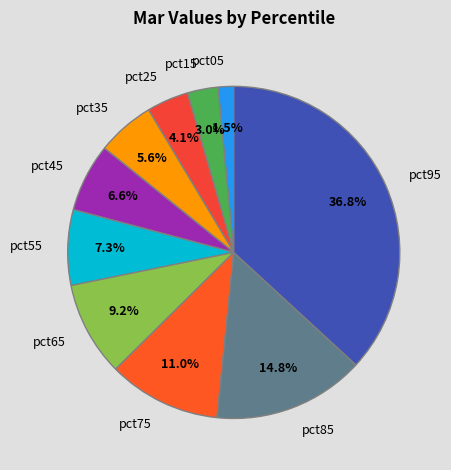

Which slice is the smallest?

pct05